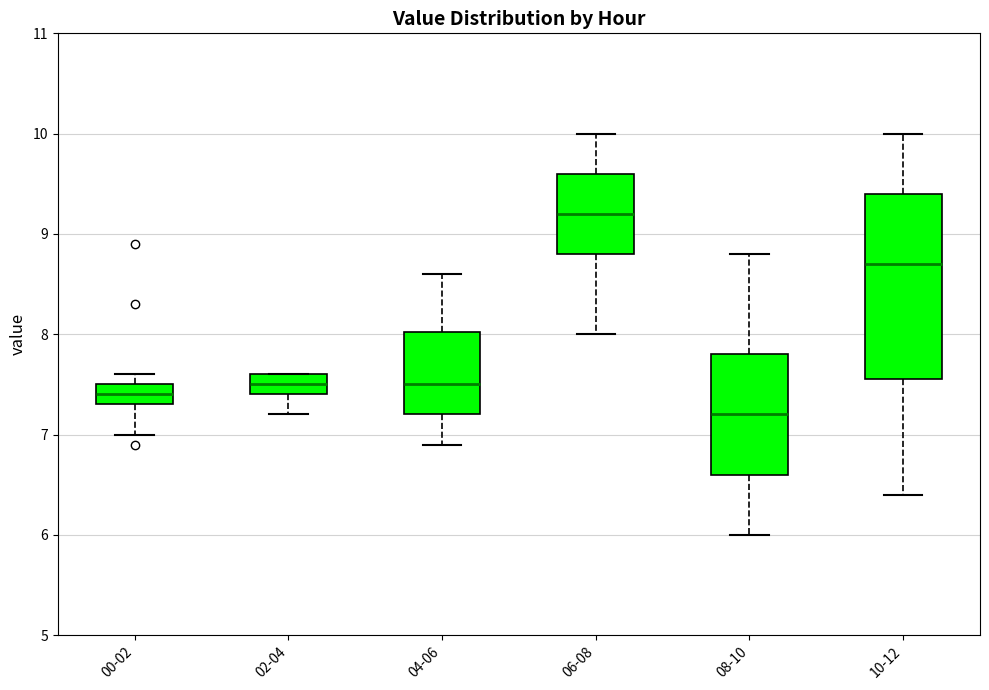

Where is the lower edge of the box for 08-10 on the y-axis? The values are not printed on the chart, so give them approximately, as read against the axis.

6.6